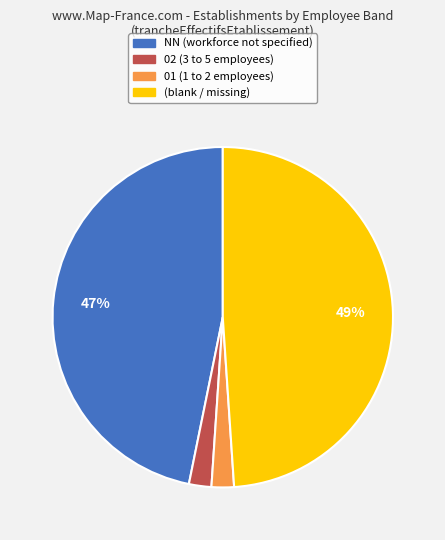

Is there a majority slice in this chart?

No